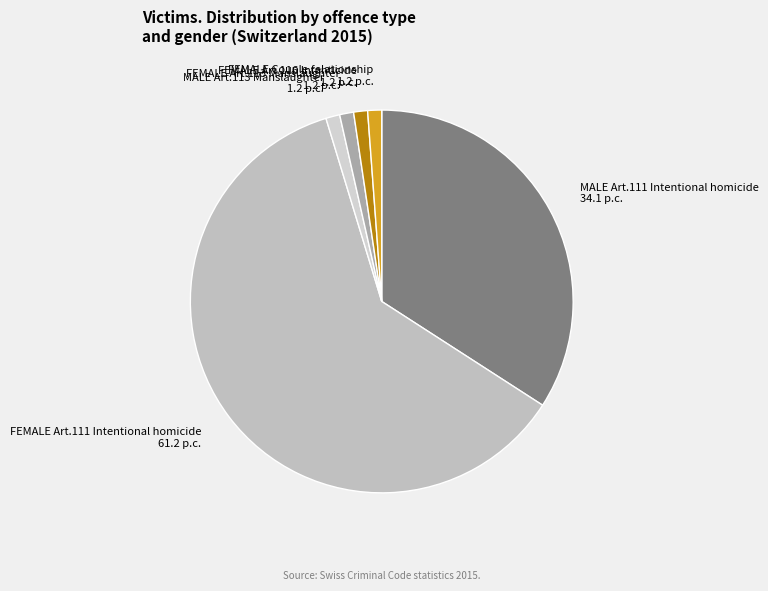

Which slice represents more than half of the pie?

FEMALE Art.111 Intentional homicide